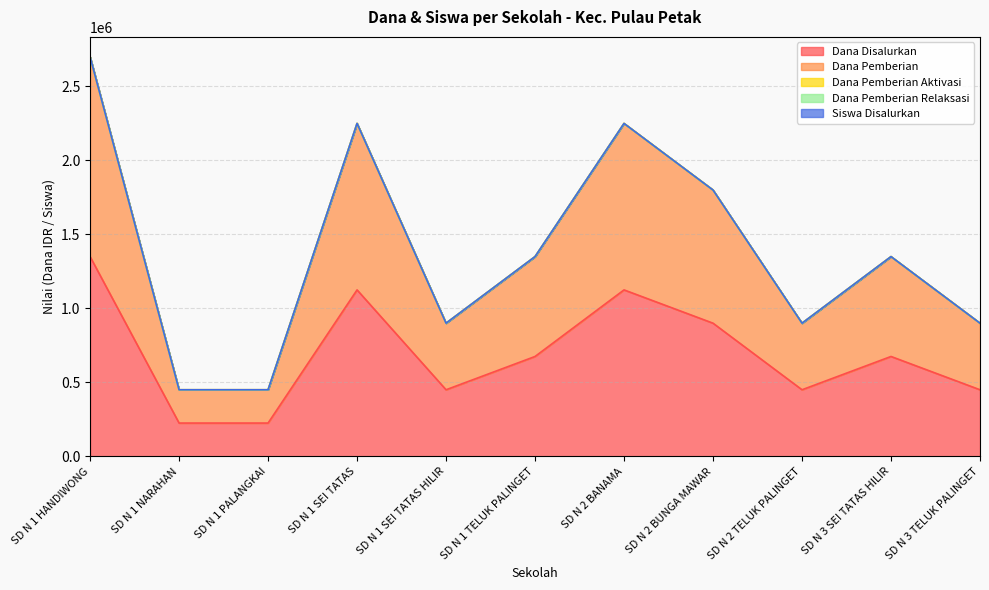

Where is the first local maximum for Dana Pemberian?

SD N 1 SEI TATAS